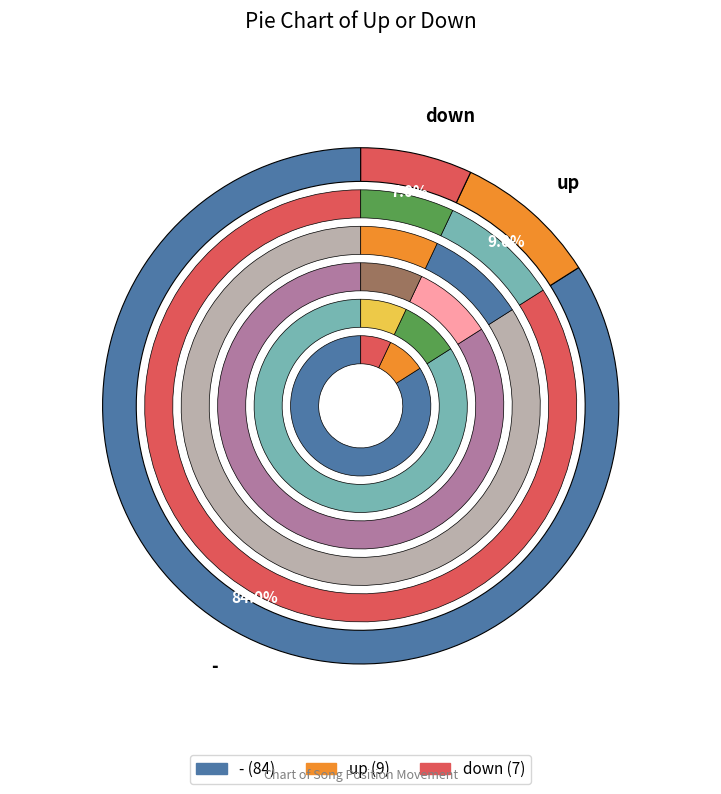

What is the ratio of the value at up to the value at -?

0.1